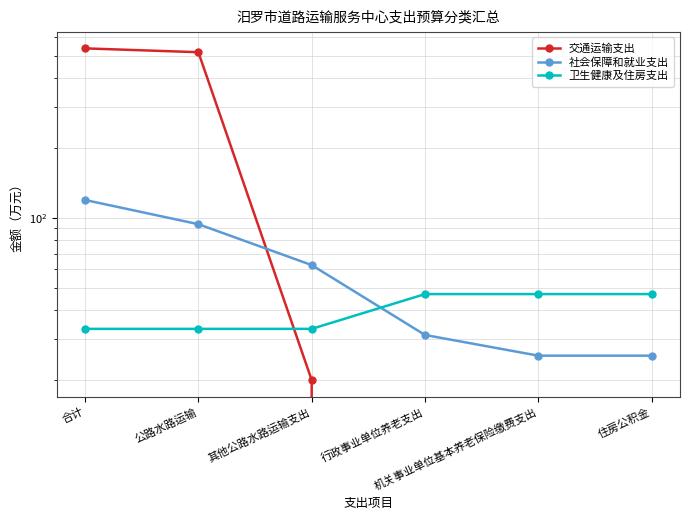

Reading left to right, transcribe all the data shown in this chart.

交通运输支出: 536.8	516.8	20.0	0.0	0.0	0.0
社会保障和就业支出: 119.4	93.9	62.6	31.3	25.5	25.5
卫生健康及住房支出: 33.2	33.2	33.2	46.9	46.9	46.9